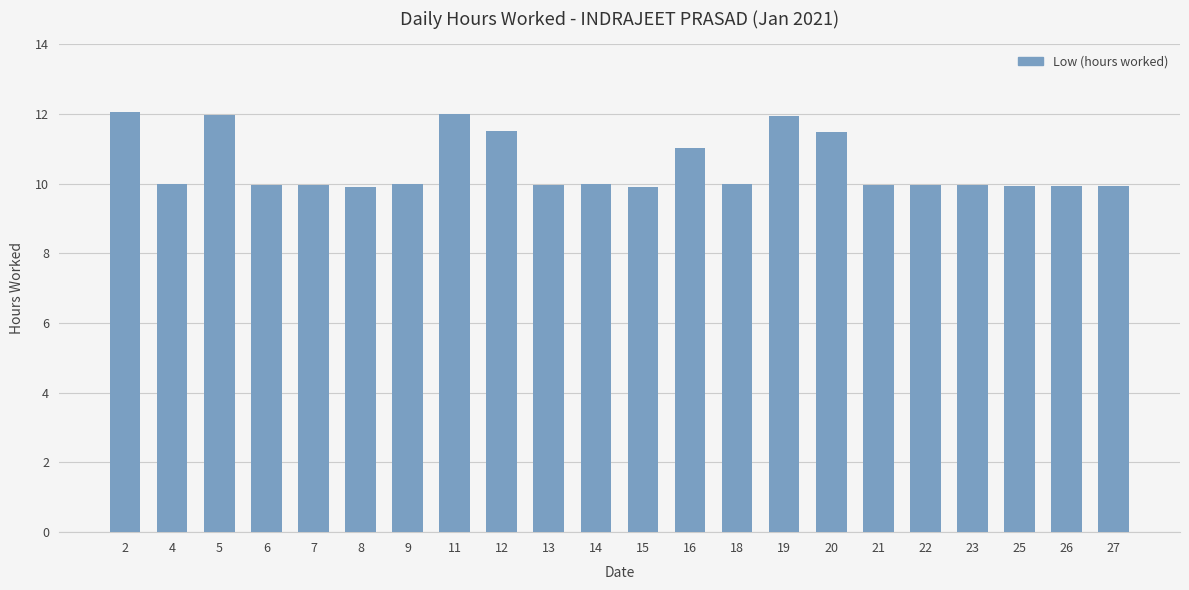

What is the average value?

10.5